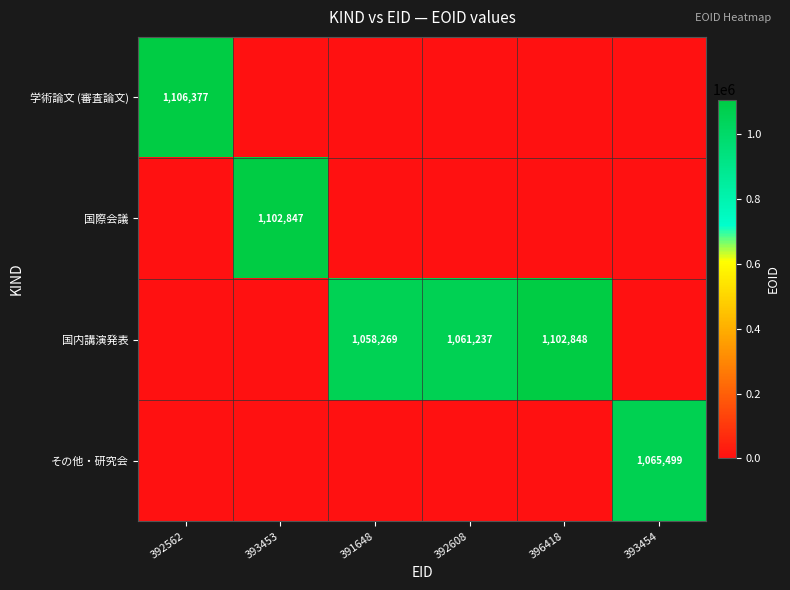

The 国内講演発表 series shows 1102848 at 396418. True or false?

True